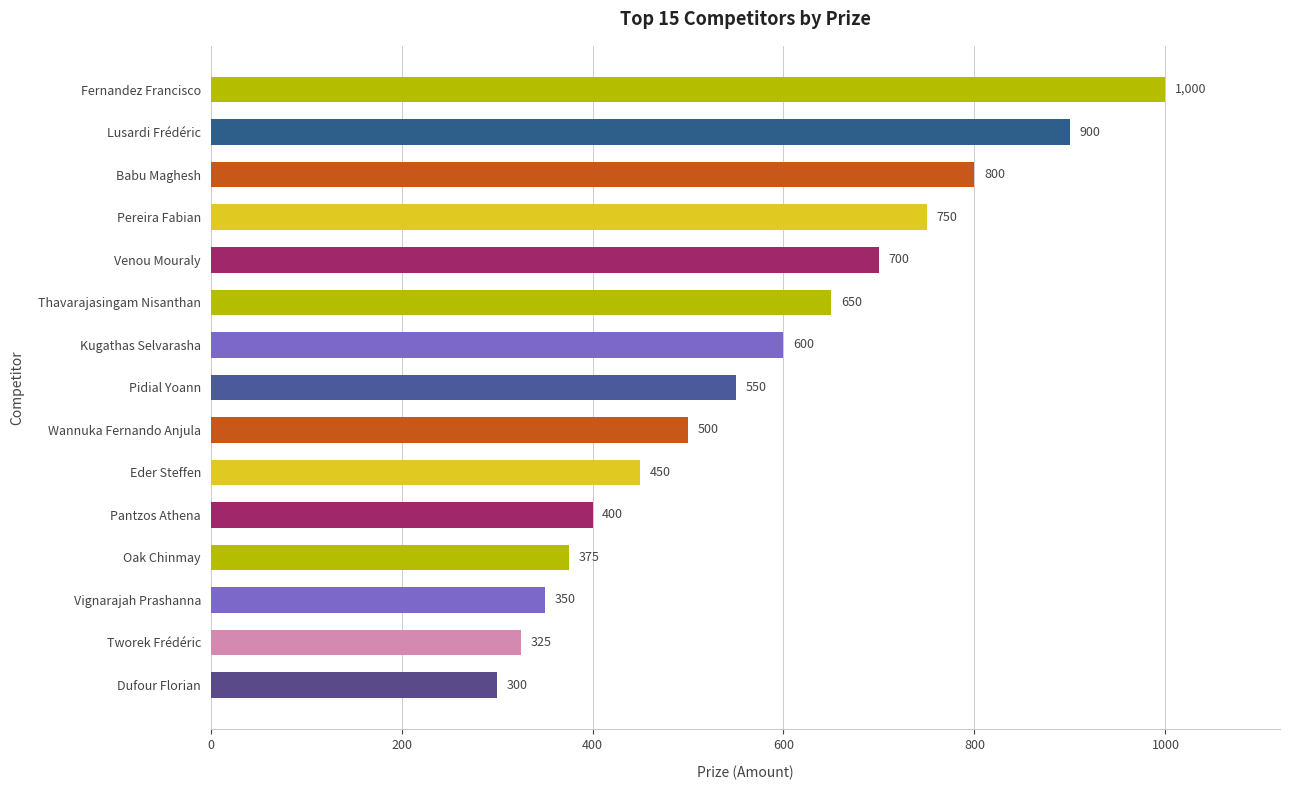

What is the value of the 13th bar from the top?

350